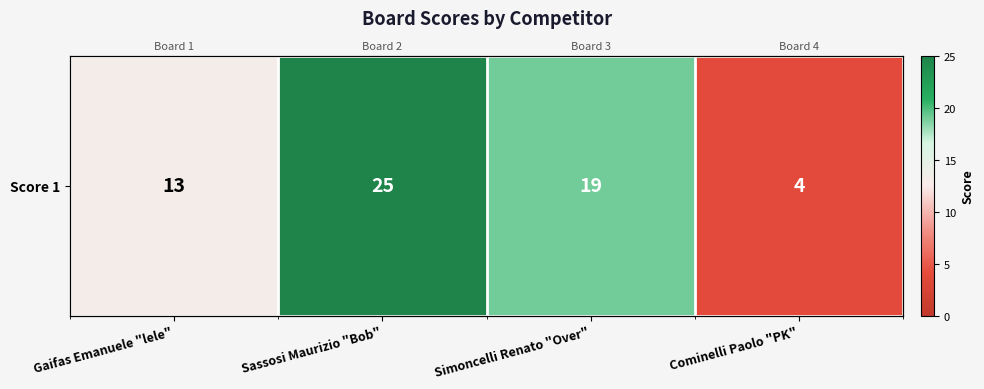

Rank the categories by value from lowest to highest.

Cominelli Paolo "PK", Gaifas Emanuele "lele", Simoncelli Renato "Over", Sassosi Maurizio "Bob"